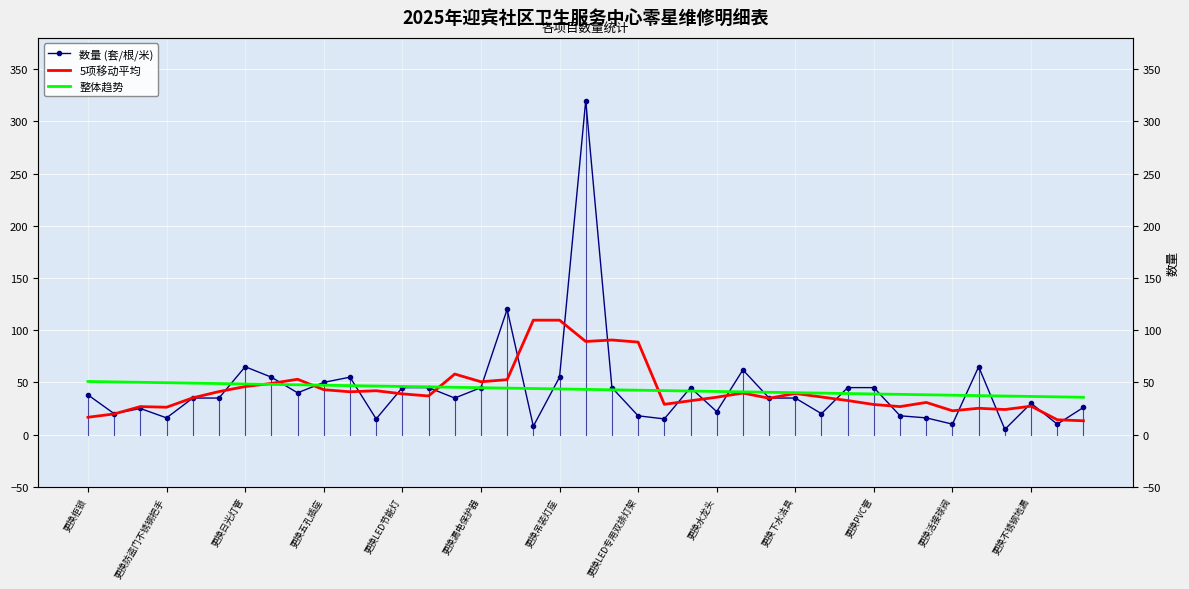

What are all the series names shown in the legend?

数量 (套/根/米), 5项移动平均, 整体趋势